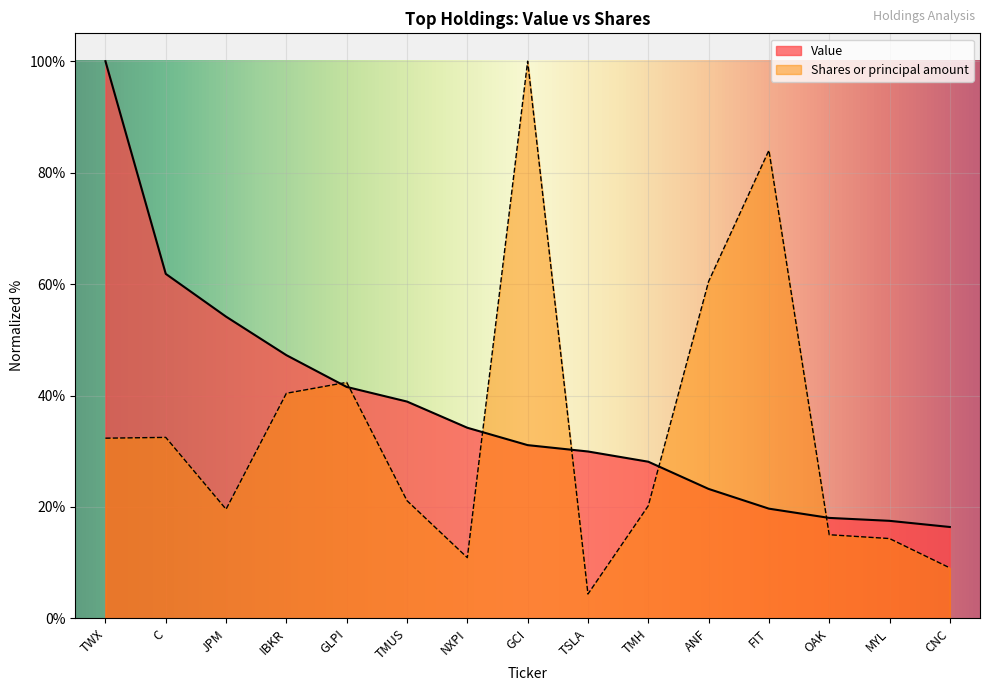

Reading left to right, transcribe all the data shown in this chart.

Value: TWX=100.0	C=61.8	JPM=54.2	IBKR=47.2	GLPI=41.5	TMUS=38.9	NXPI=34.2	GCI=31.1	TSLA=30.0	TMH=28.1	ANF=23.2	FIT=19.7	OAK=18.0	MYL=17.5	CNC=16.4
Shares or principal amount: TWX=32.3	C=32.5	JPM=19.6	IBKR=40.4	GLPI=42.4	TMUS=21.1	NXPI=10.9	GCI=100.0	TSLA=4.4	TMH=20.2	ANF=60.5	FIT=84.0	OAK=15.0	MYL=14.3	CNC=9.1